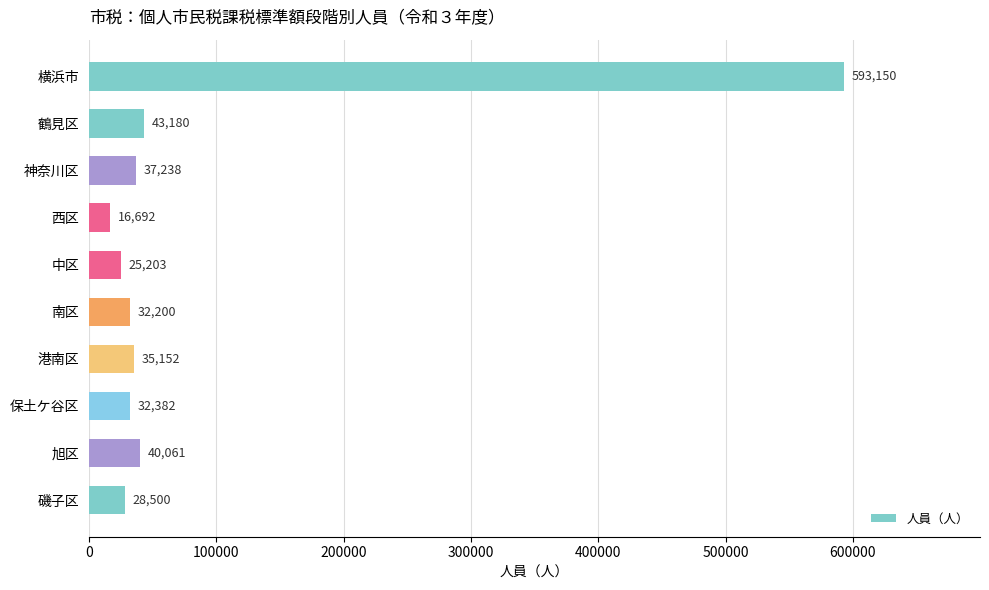

What is the sum of all values?

883758